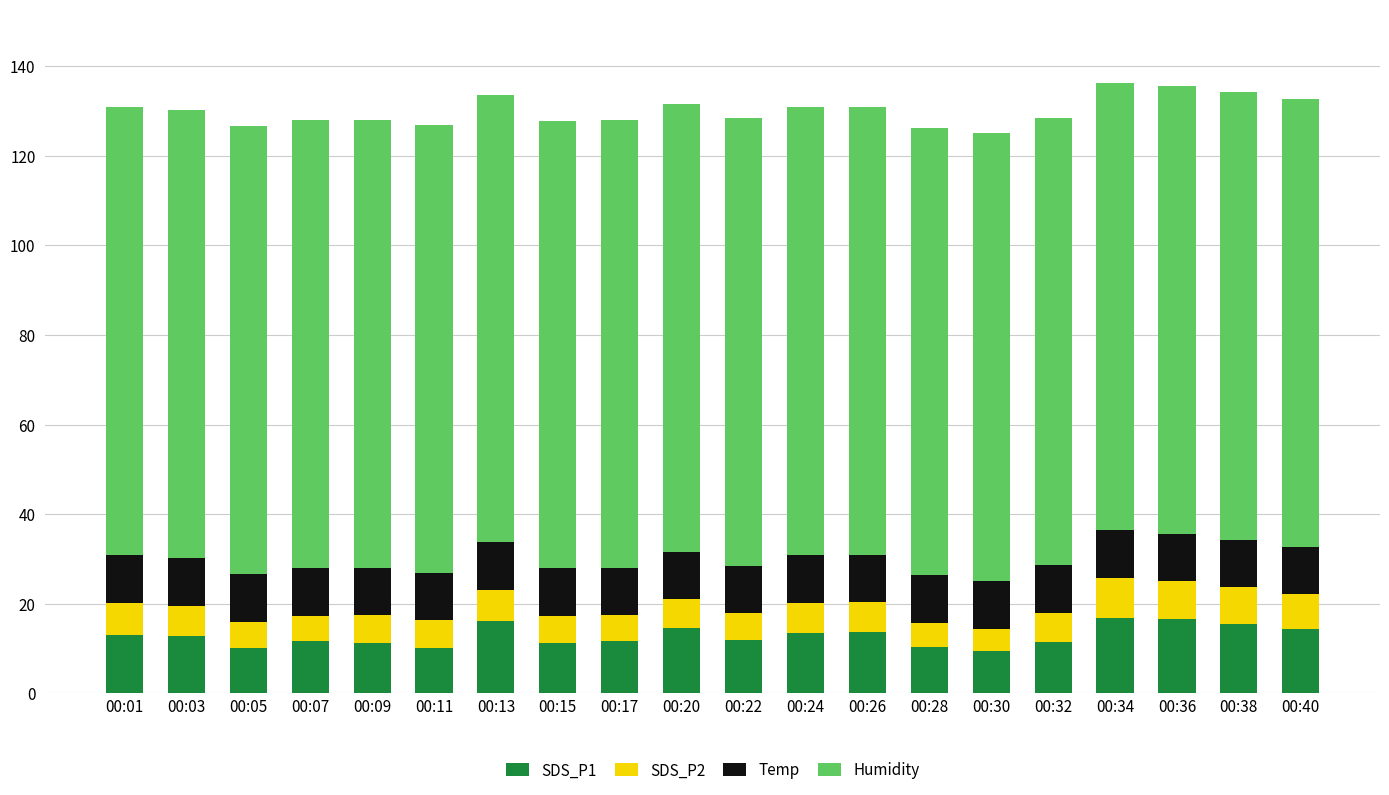

What are all the series names shown in the legend?

SDS_P1, SDS_P2, Temp, Humidity